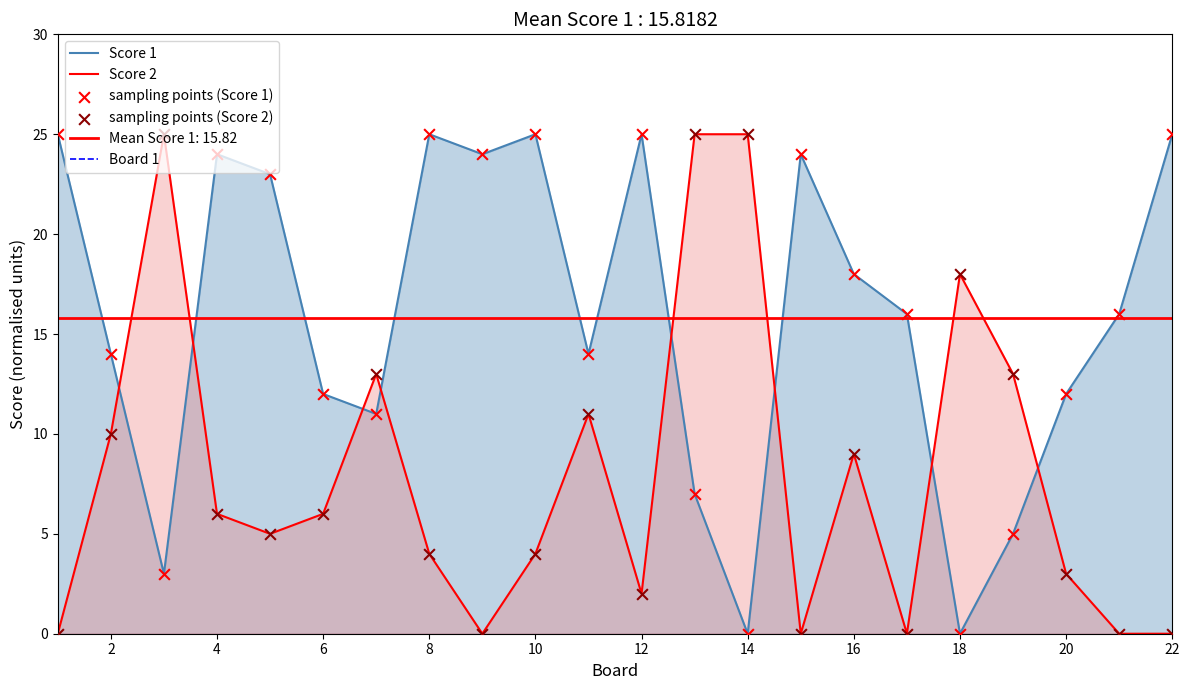

Is the value of Score 1 at 2 greater than the value of Score 2 at 11?

Yes